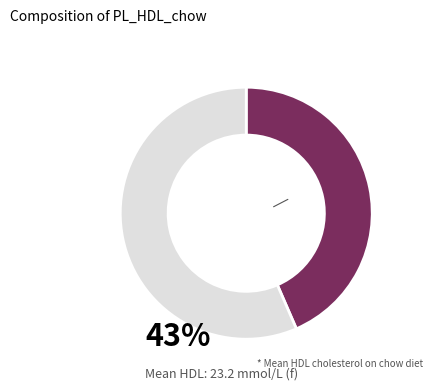

Is there any slice that represents more than half of the pie?

Yes